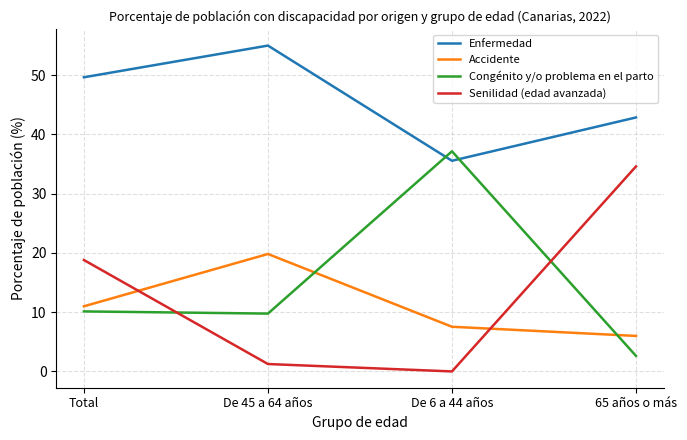

Does the chart display data point markers on the line(s)?

No